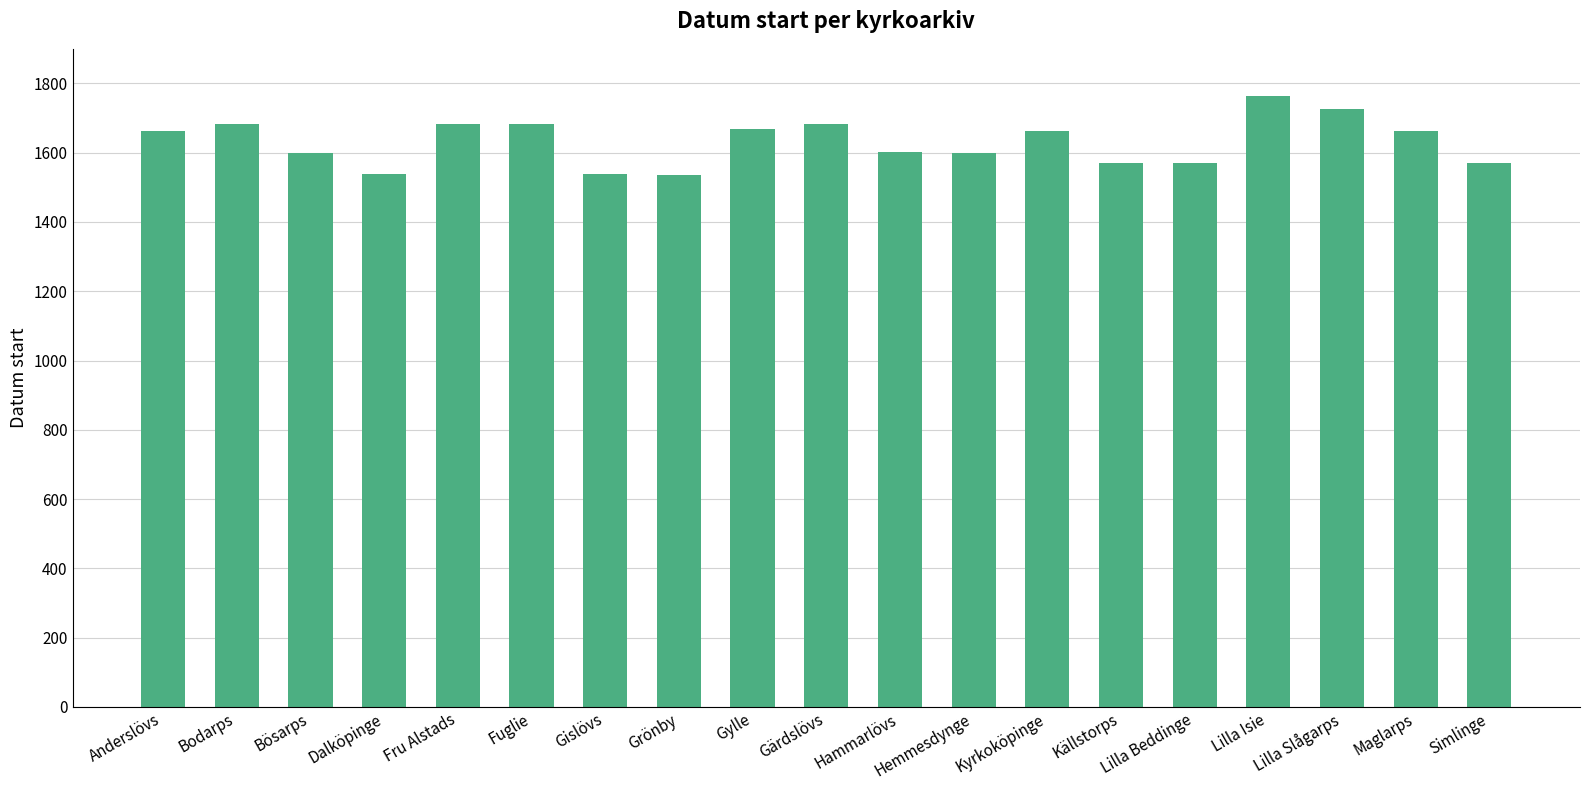

How many categories are shown in the chart?

19